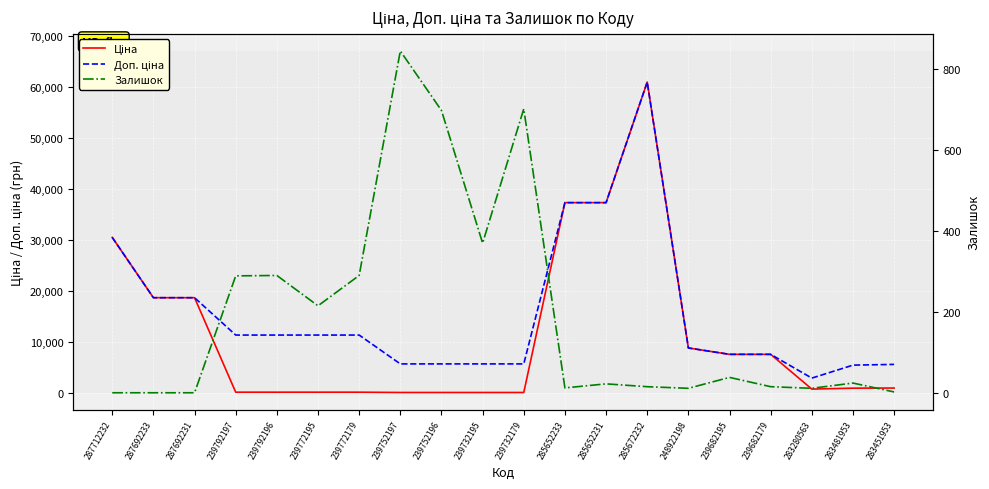

How many values in the Залишок series are below 24?

10